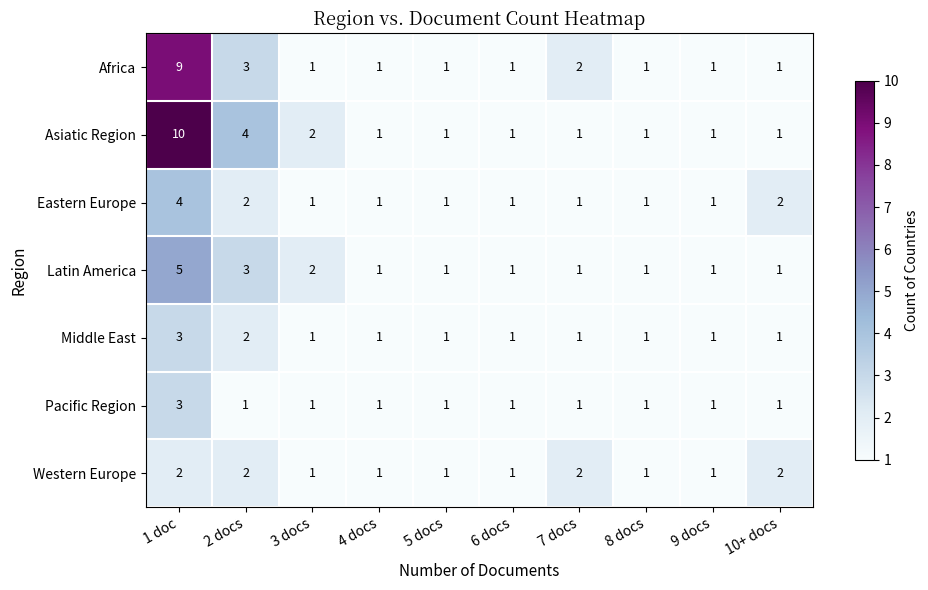

Which series has the widest spread of values?

Asiatic Region